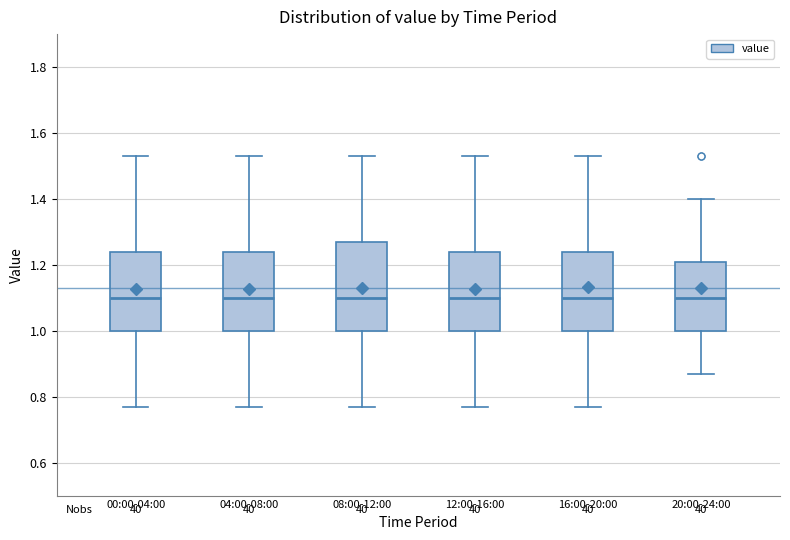

Reading left to right, transcribe this box plot: for each box, give where its median line is, the range the box spans, and where its two whiskers end, as read against the y-axis. The values are not printed on the chart, so give them approximately, as read against the axis.

00:00-04:00: median 1.10, box 1.00 to 1.24, whiskers 0.78 to 1.54
04:00-08:00: median 1.10, box 1.00 to 1.24, whiskers 0.78 to 1.54
08:00-12:00: median 1.10, box 1.00 to 1.28, whiskers 0.78 to 1.54
12:00-16:00: median 1.10, box 1.00 to 1.24, whiskers 0.78 to 1.54
16:00-20:00: median 1.10, box 1.00 to 1.24, whiskers 0.78 to 1.54
20:00-24:00: median 1.10, box 1.00 to 1.20, whiskers 0.88 to 1.40